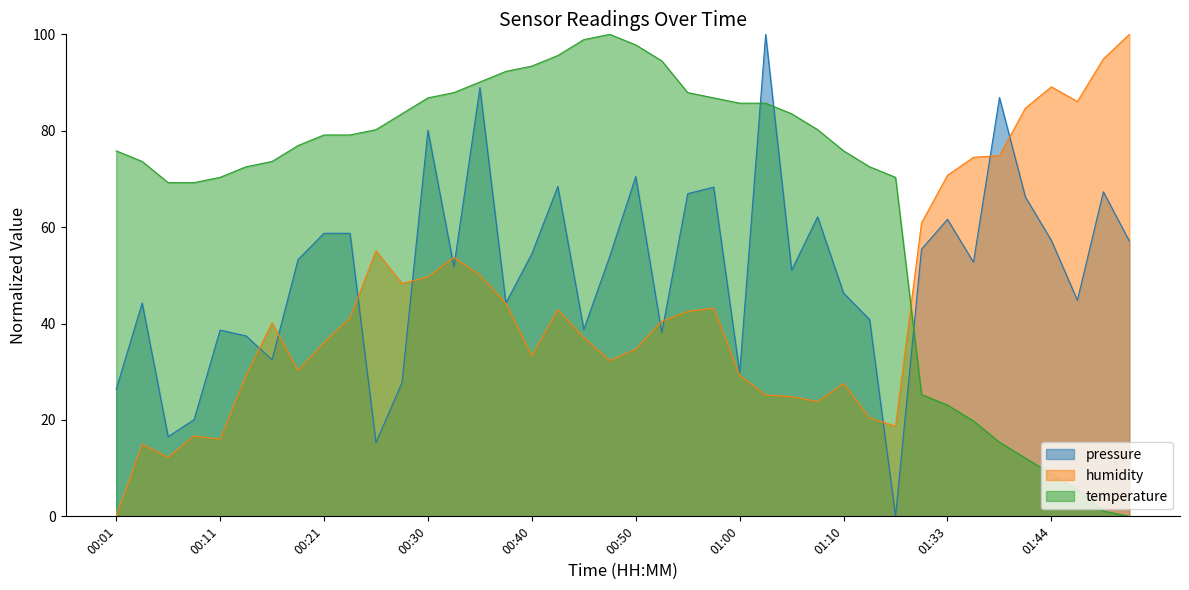

In temperature, how many points are higher than both neighbors (excluding endpoints)?

1